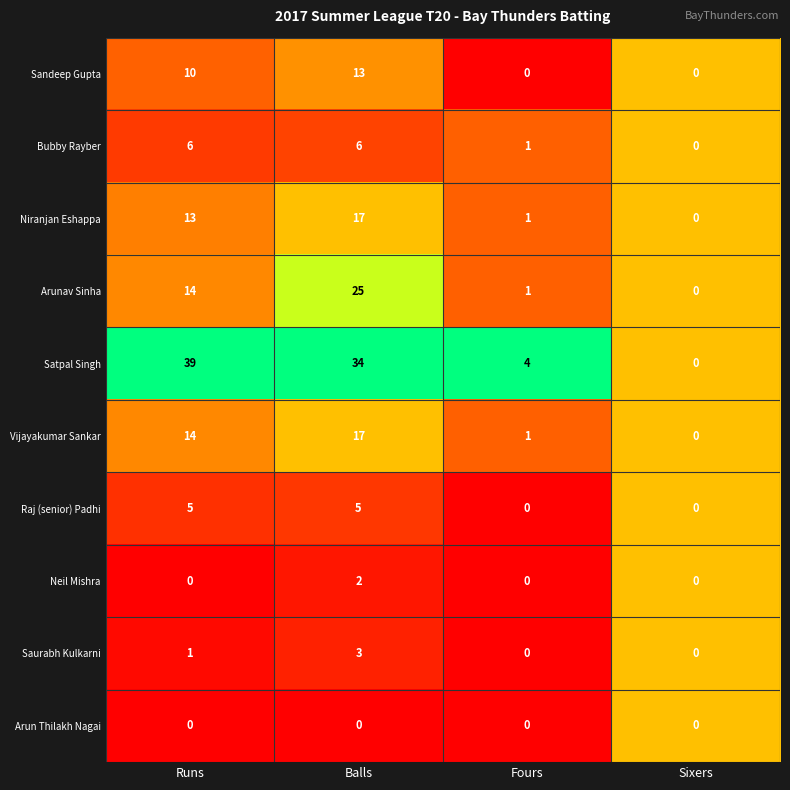

How many distinct data groups are displayed?

10